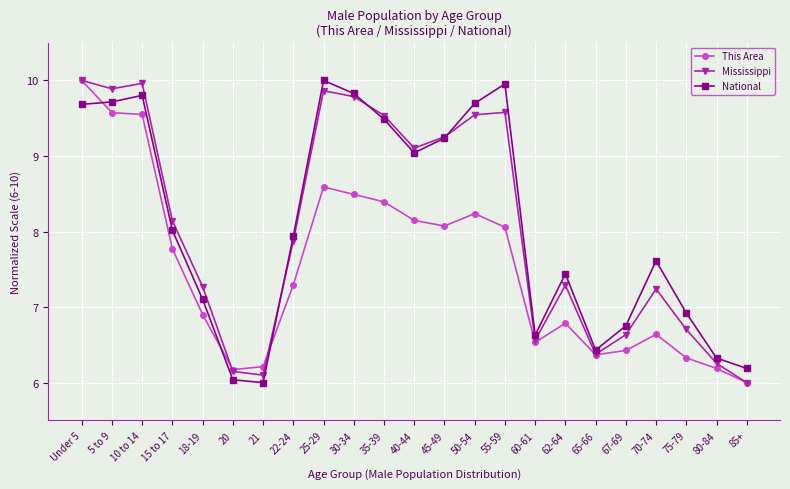

How many lines are shown in the chart?

3